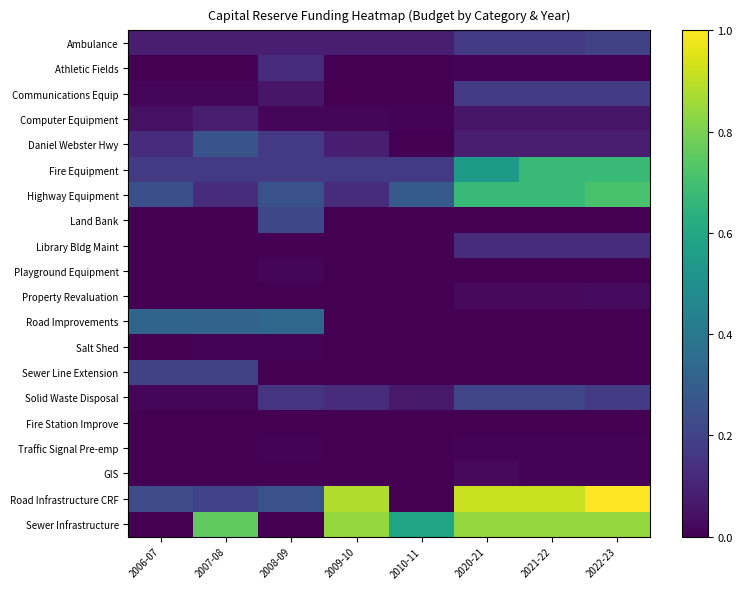

Which series changed the most between 2009-10 and 2022-23?

Highway Equipment